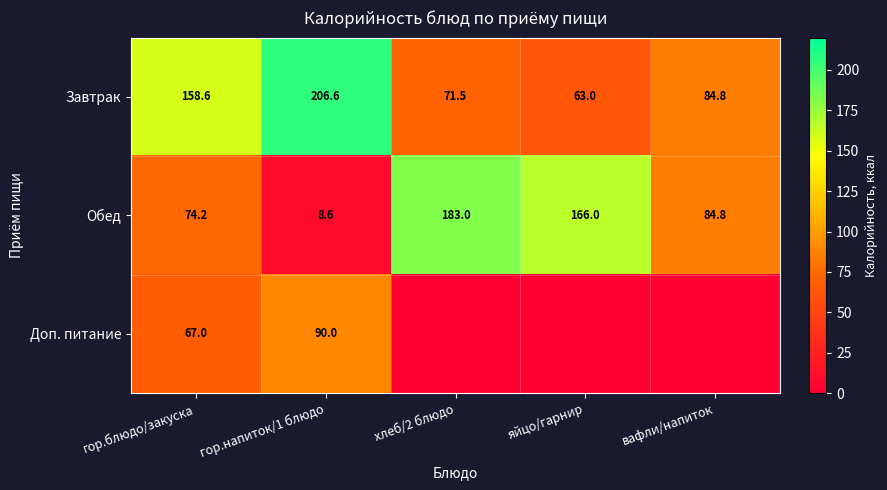

Read the Завтрак value at гор.напиток/1 блюдо.

206.6